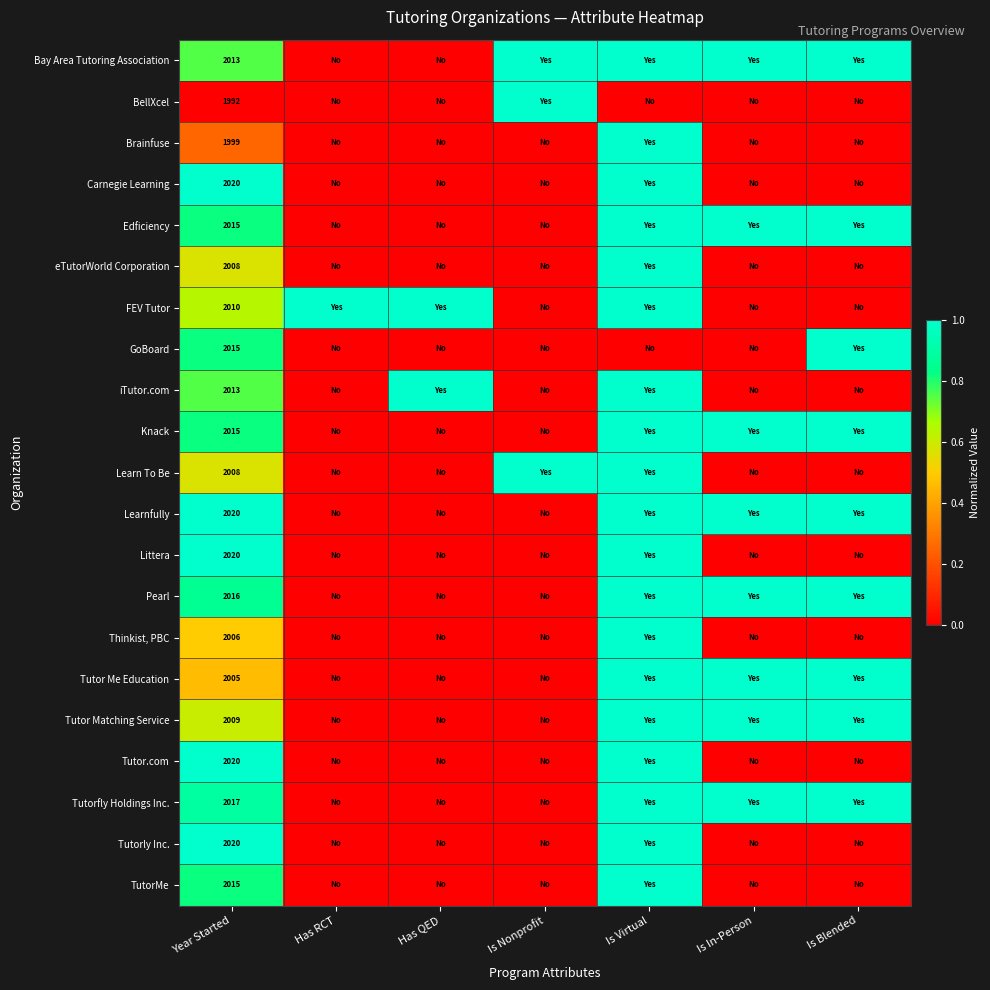

Is the value of FEV Tutor at Year Started greater than the value of Thinkist, PBC at Year Started?

Yes